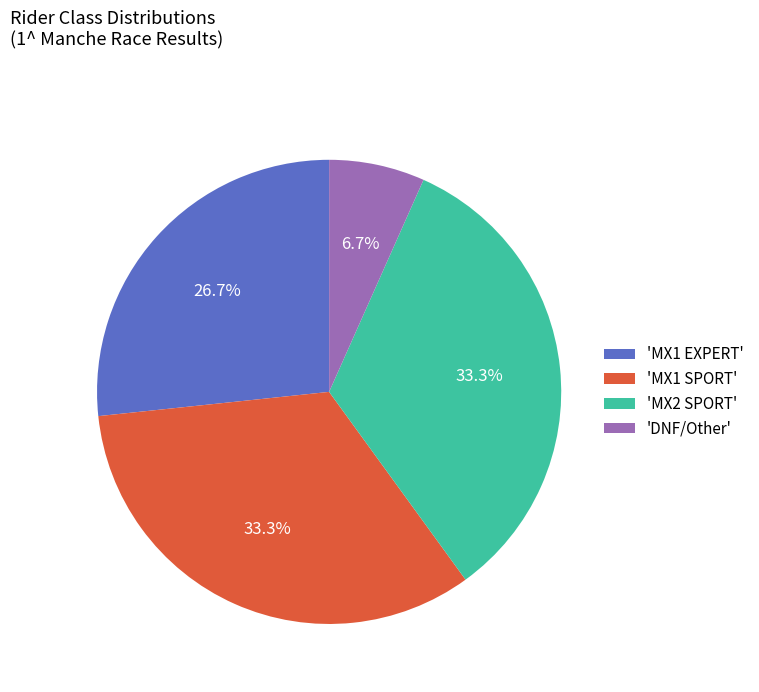

Combined, what portion of the pie is 'DNF/Other' and 'MX2 SPORT'?

40.0%